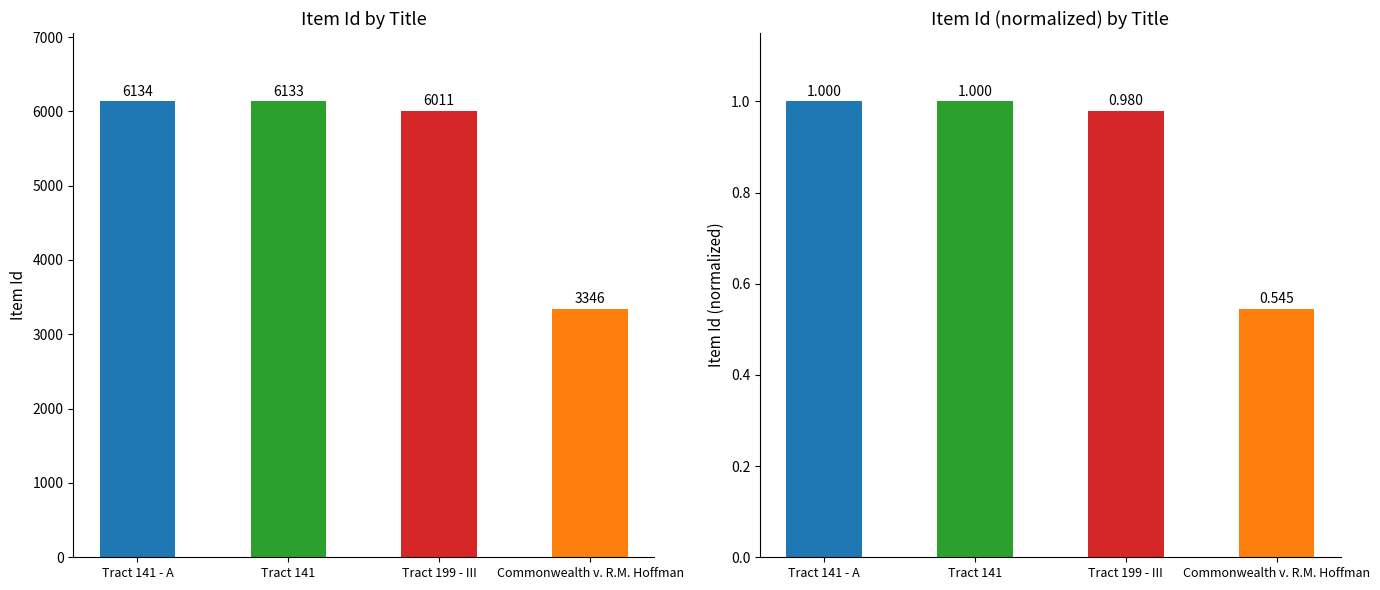

Which series has the largest total across all categories?

Item Id